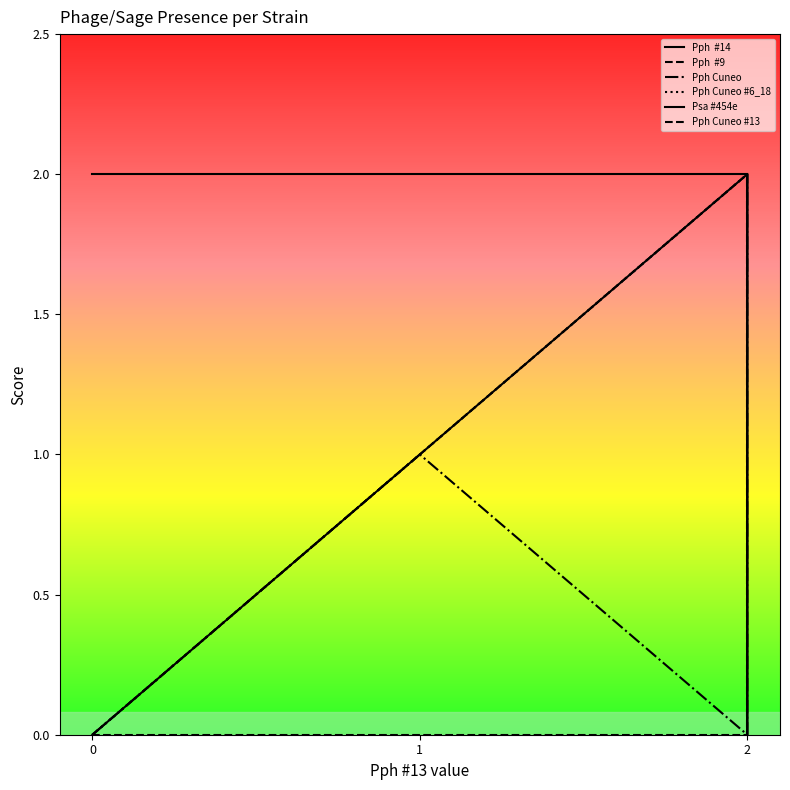

True or false: Pph  #14 and Pph Cuneo #13 cross at least once.

False